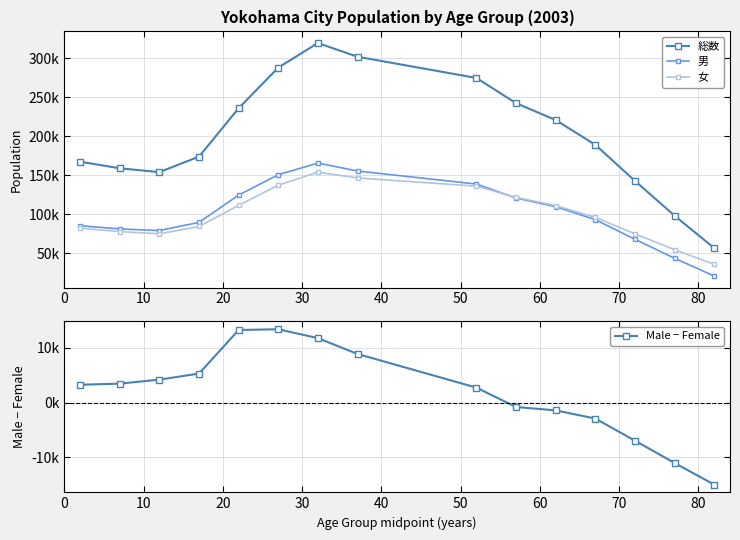

The value of 総数 at 0 is 51218. True or false?

False